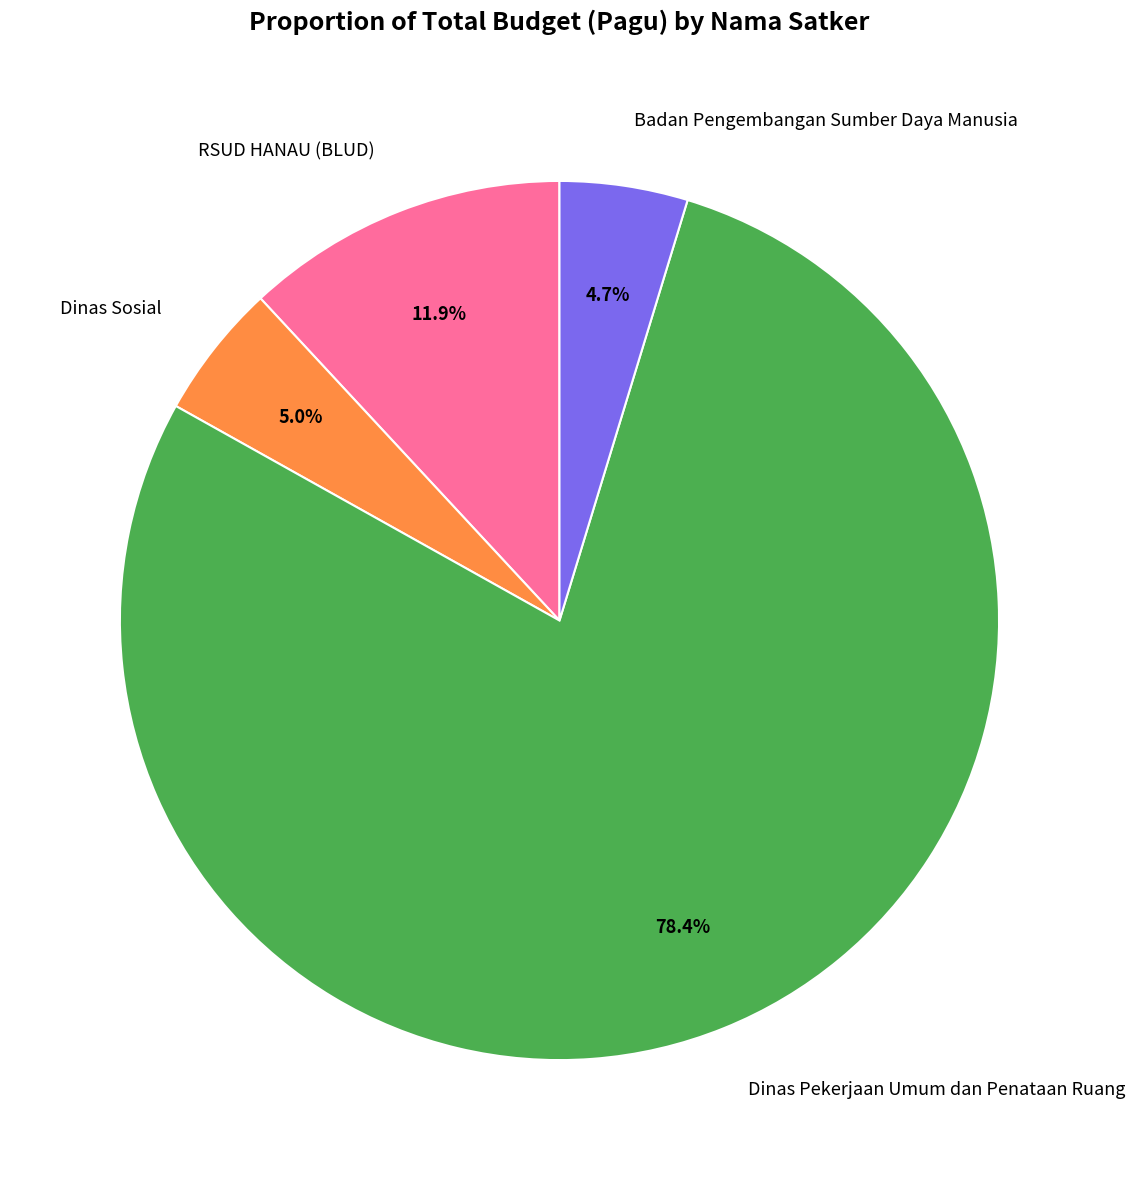

Which category has the biggest portion of the pie?

Dinas Pekerjaan Umum dan Penataan Ruang